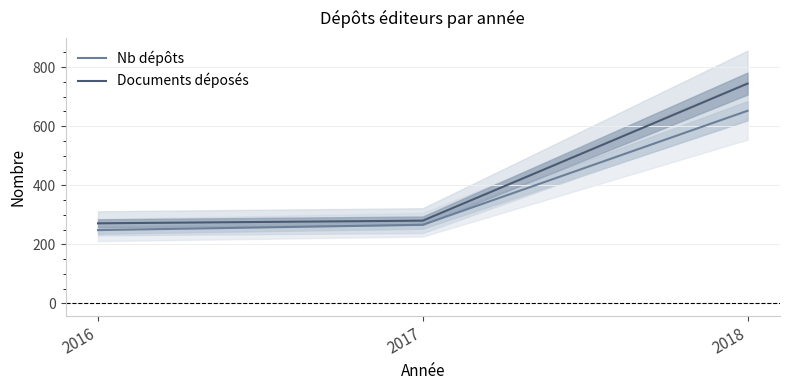

Which series has the largest total across all categories?

Documents déposés